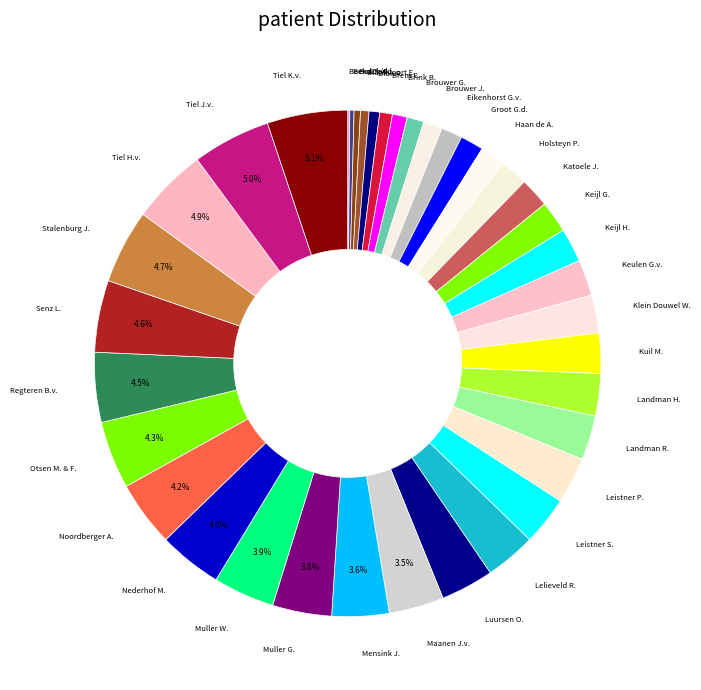

Which has a higher value, Katoele J. or Leistner S.?

Leistner S.